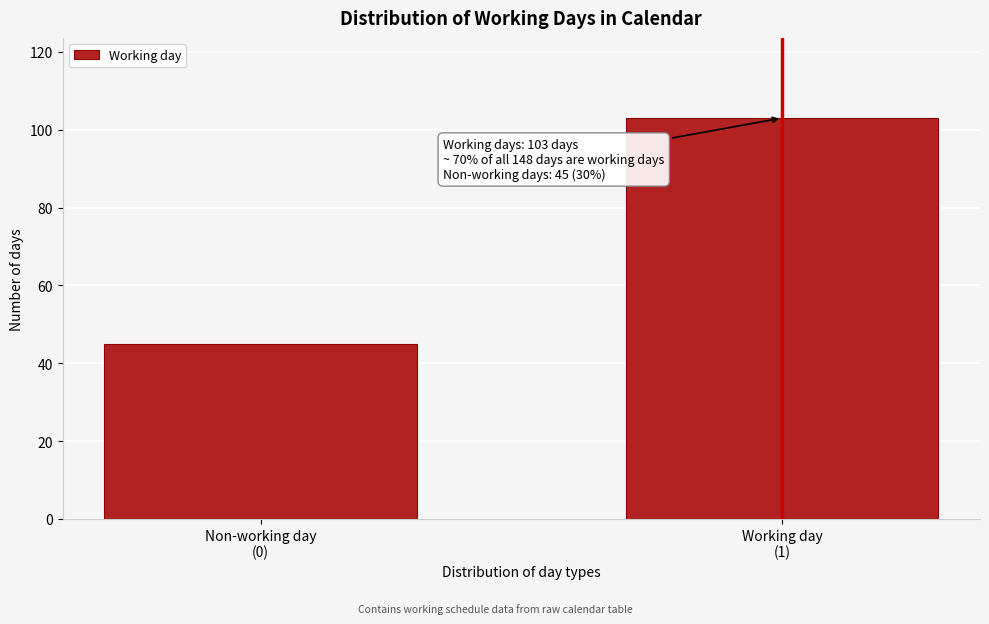

Reading left to right, extract all data points from this chart.

45	103